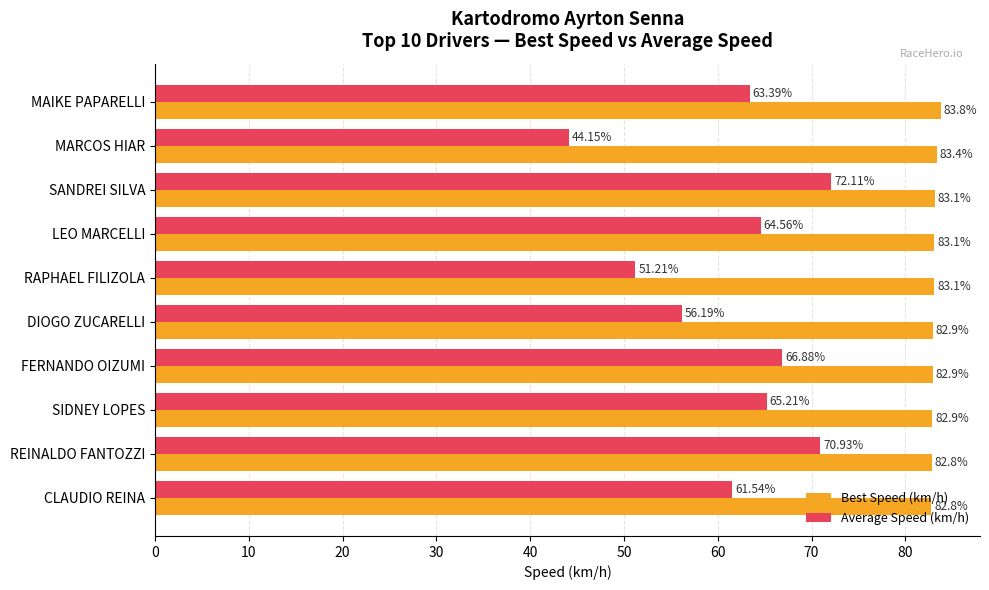

How many data points in Average Speed (km/h) are above 64?

5